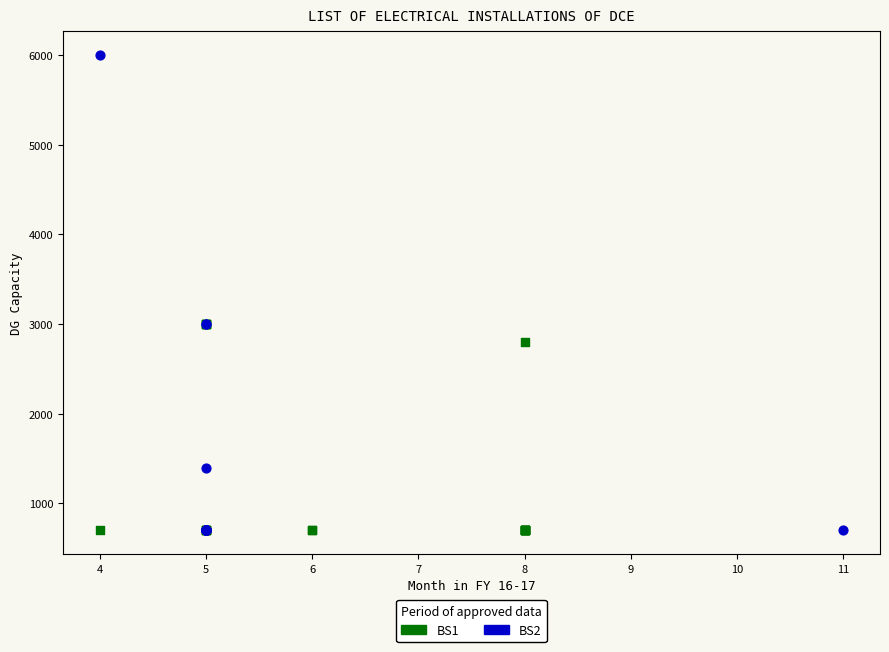

Which series has the largest Y range (max minus min)?

BS2